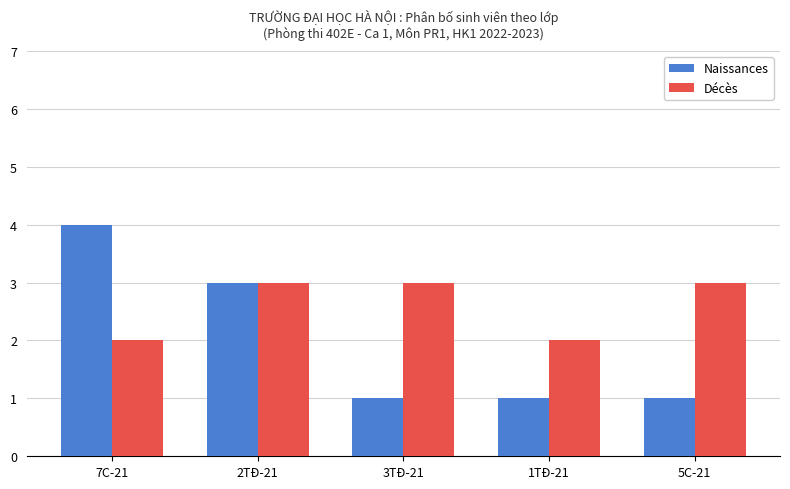

Which series has the largest total across all categories?

Décès